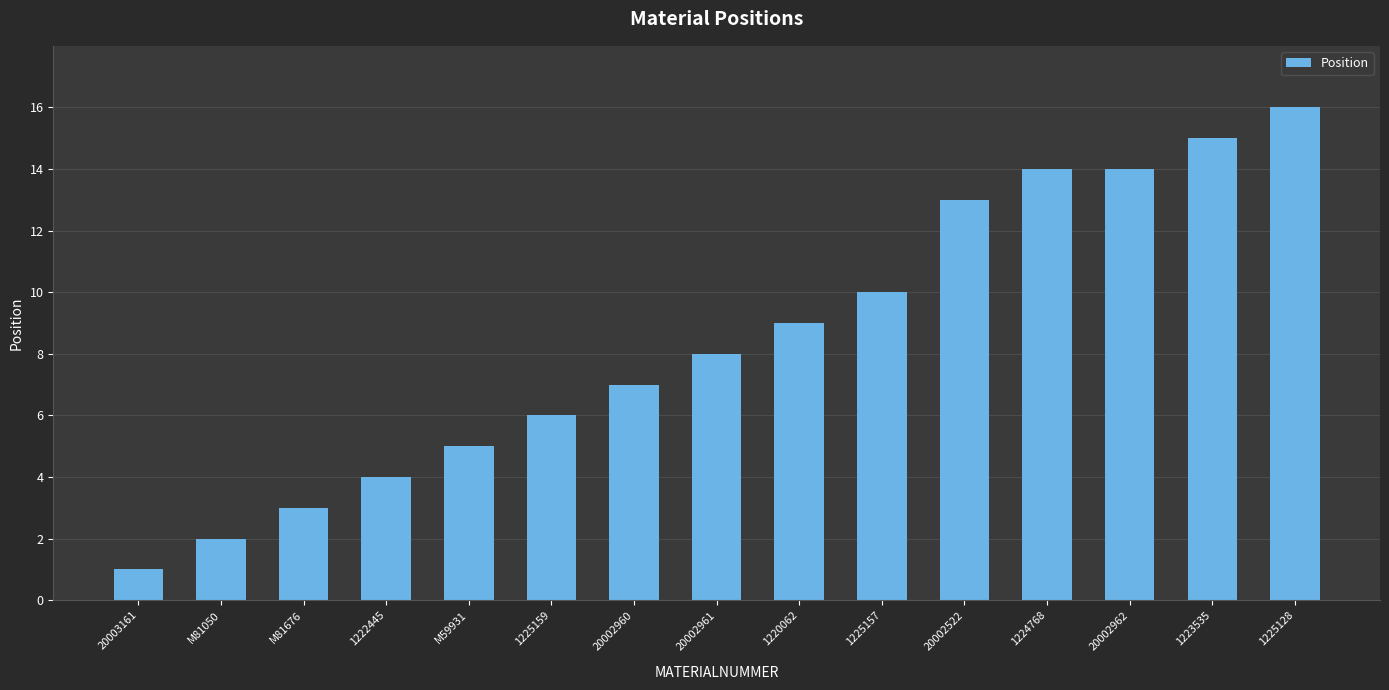

What value does the data have at 1225157, to the nearest 5?

10